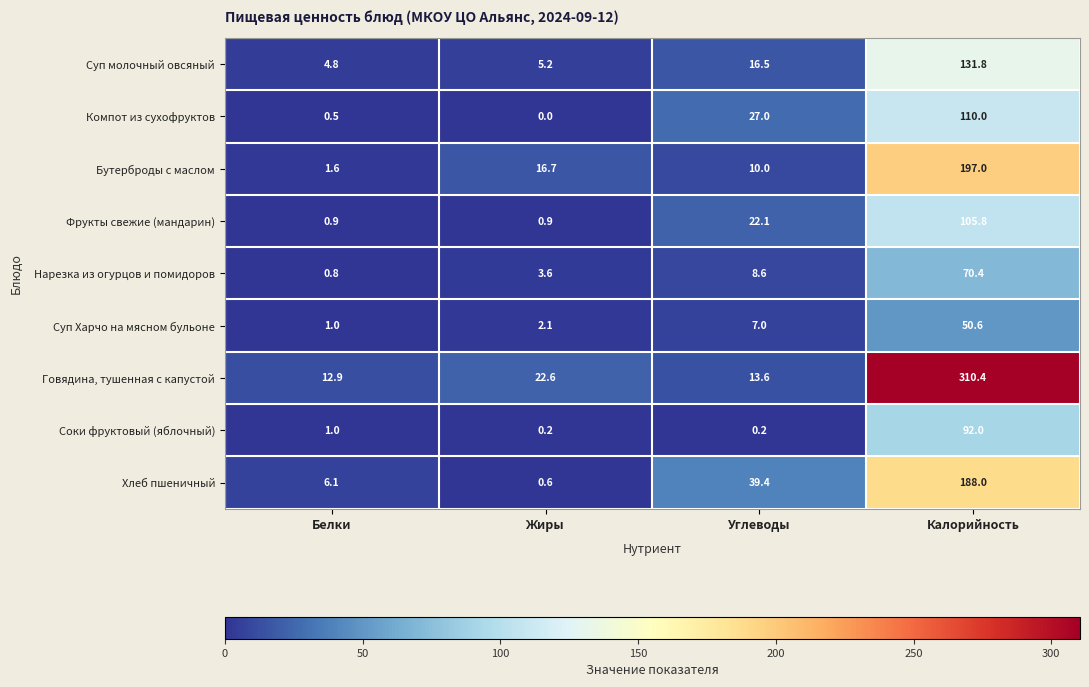

What is the difference between the Компот из сухофруктов values at Углеводы and Калорийность?

83.0